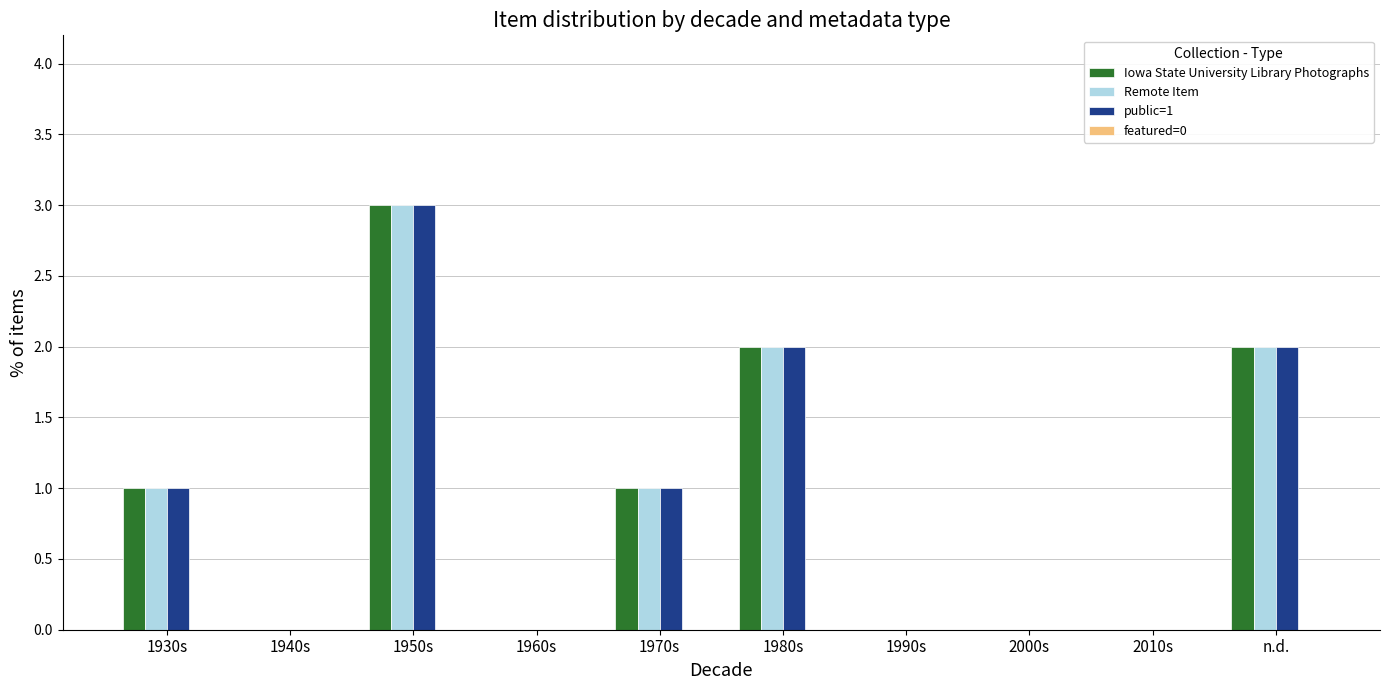

What is the maximum value shown in the chart?

3